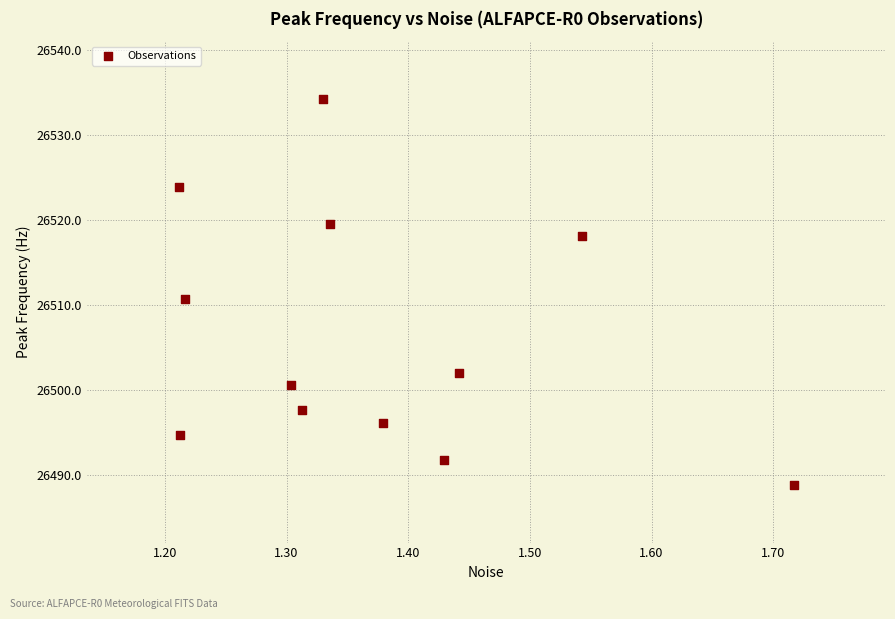

What is the range of X values (max minus min)?

0.5